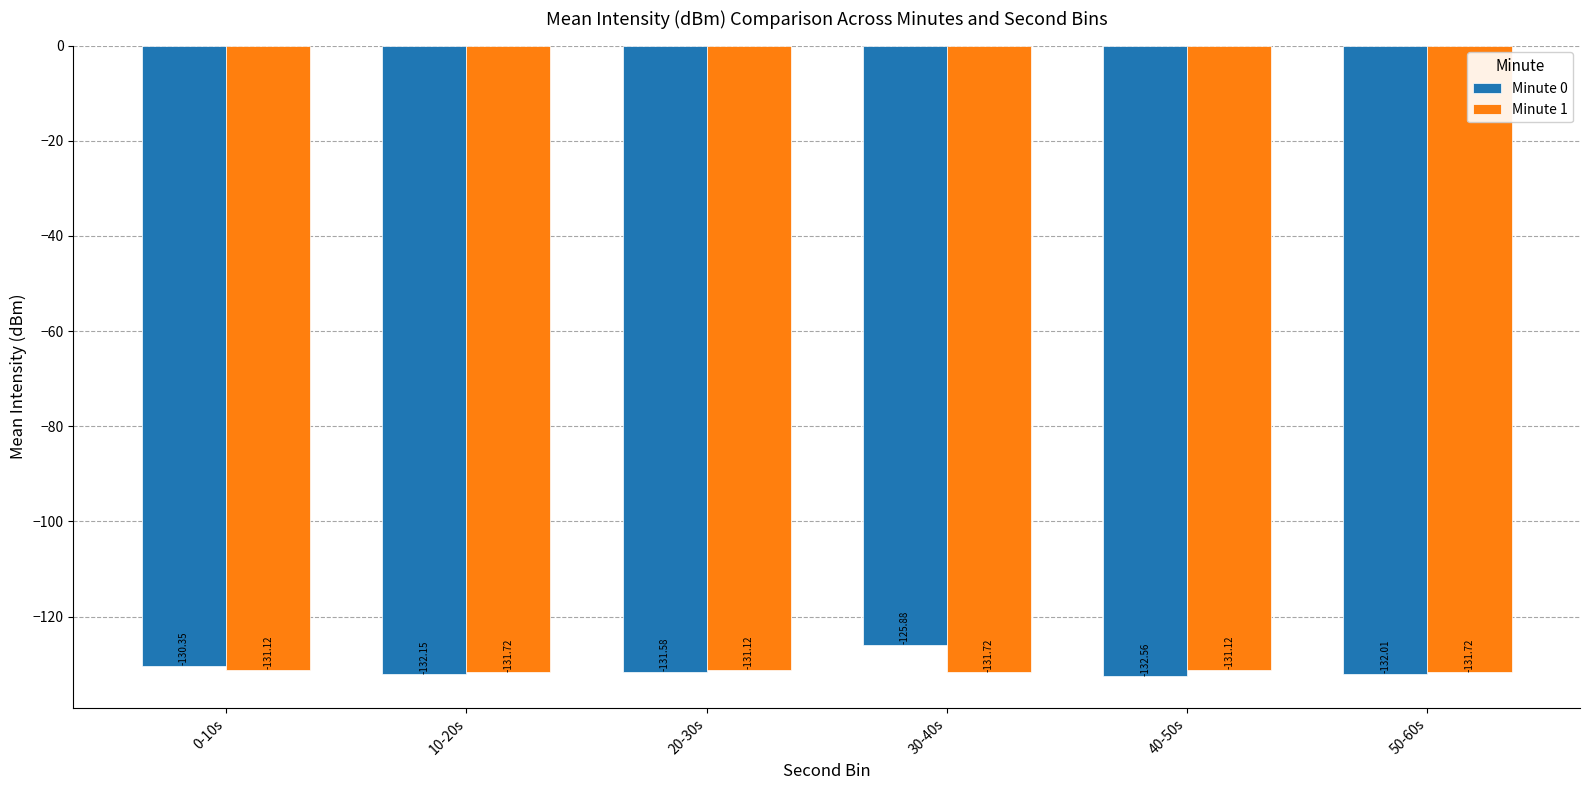

The Minute 1 series shows -202.2 at 40-50s. True or false?

False